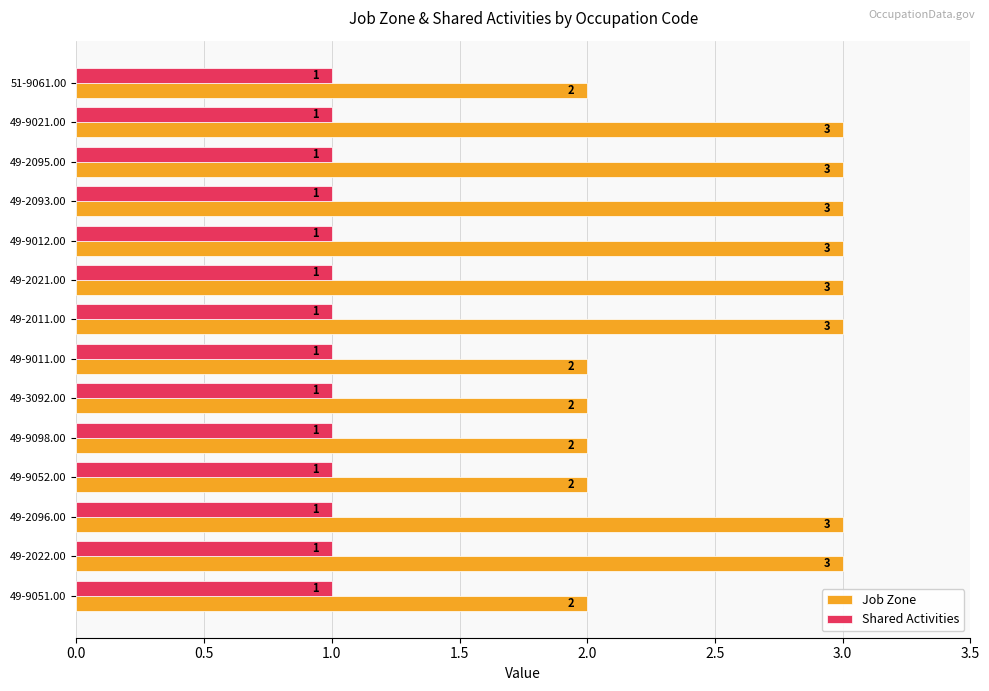

What is the total value across all series at 49-3092.00?

3